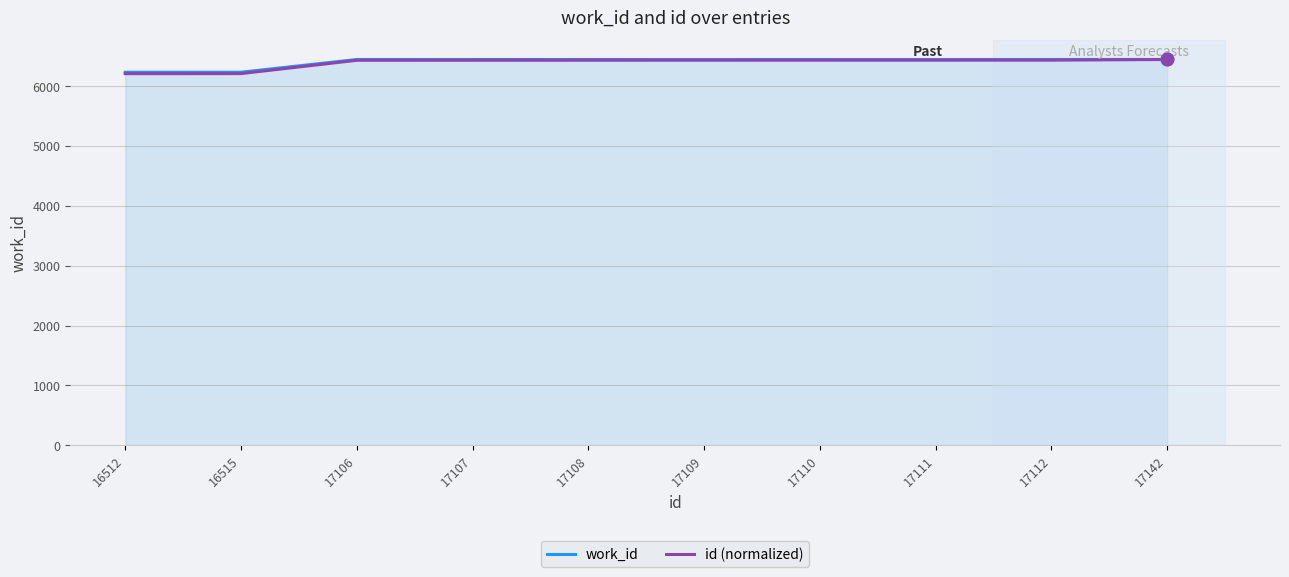

The value of work_id at 17142 is 6445.0. True or false?

True